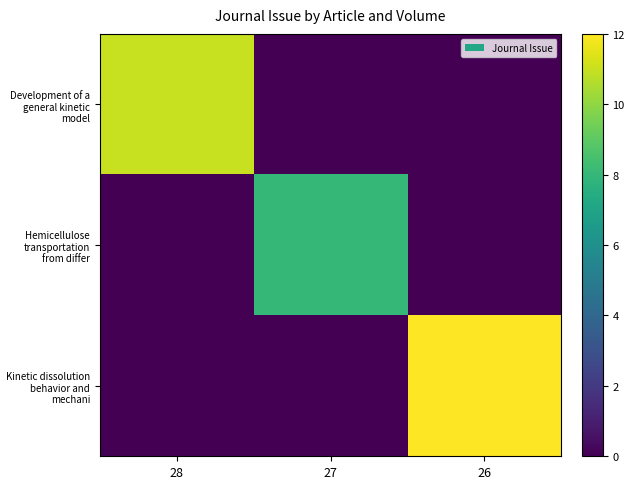

True or false: Hemicellulose transportation from differ has a value of -4 at 28.

False